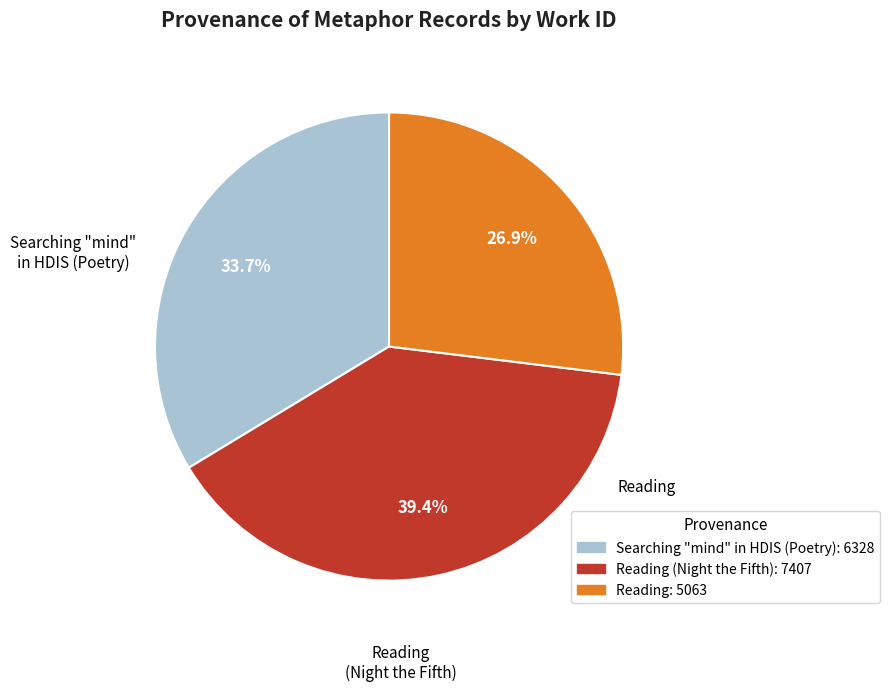

Is there a majority slice in this chart?

No